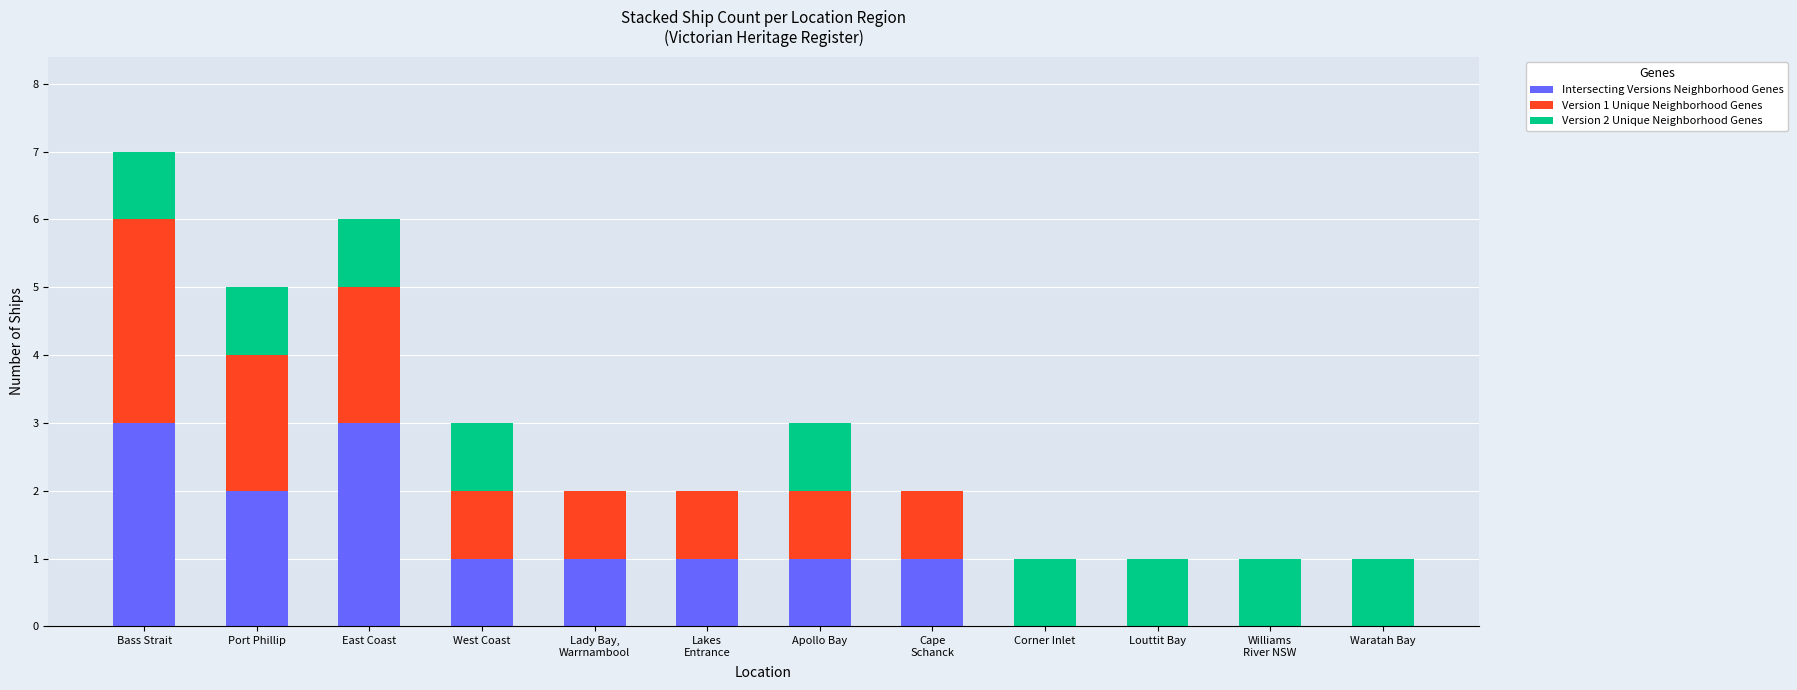

What is the sum of all Intersecting Versions Neighborhood Genes values?

13